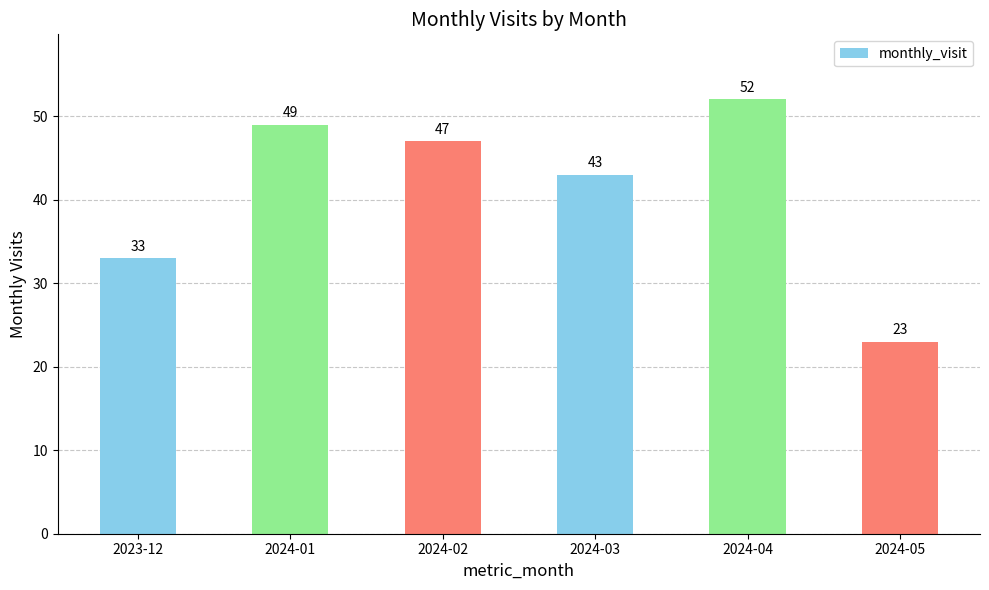

At which label does the data first exceed 47?

2024-01